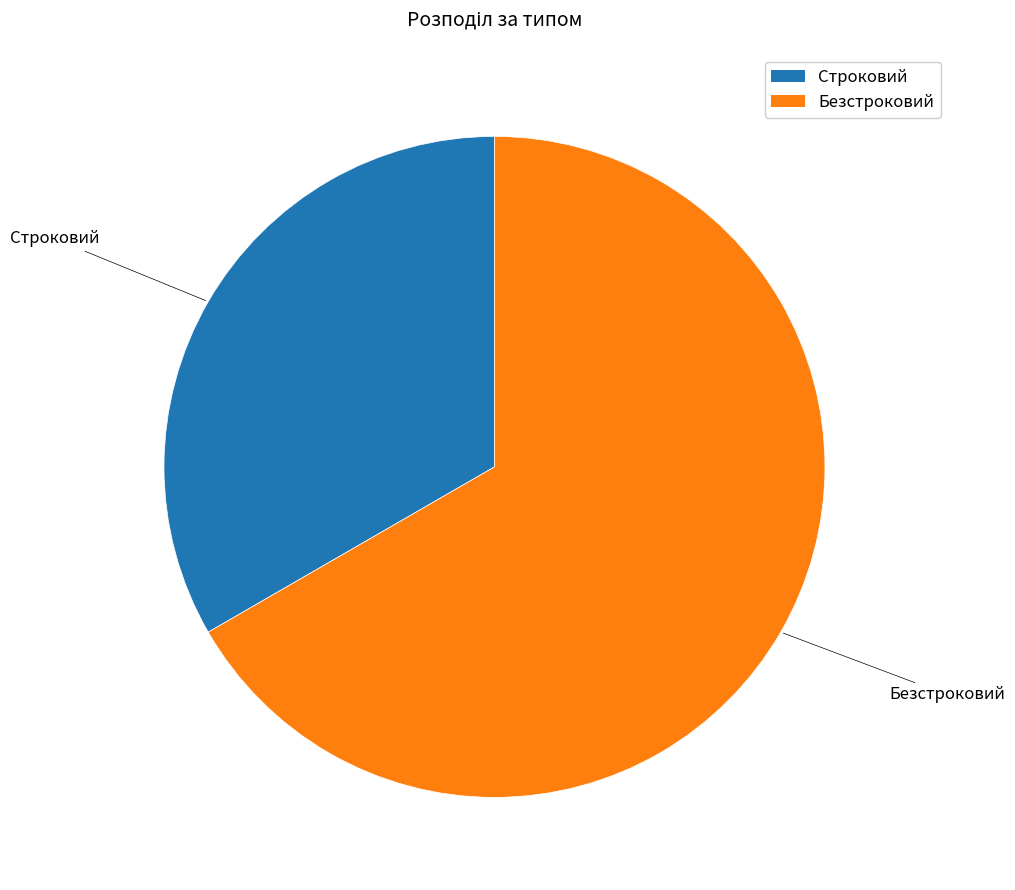

Between Строковий and Безстроковий, which is larger?

Безстроковий